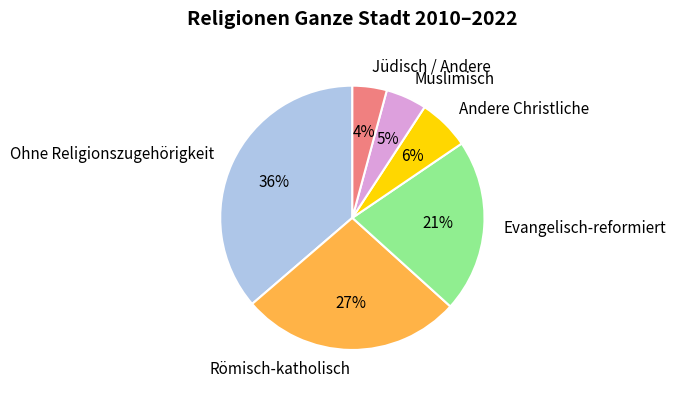

To the nearest percent, what portion does Muslimisch represent?

5%